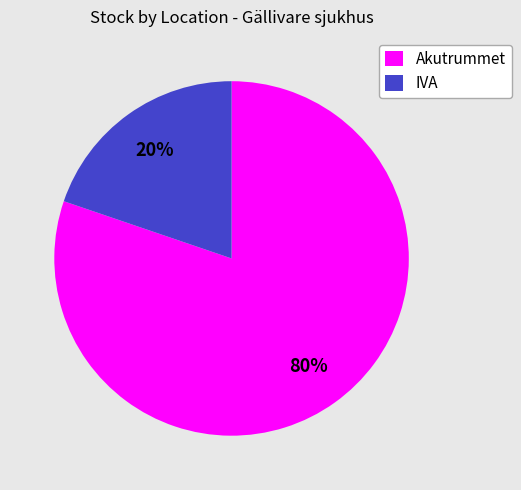

Does any single category account for the majority?

Yes